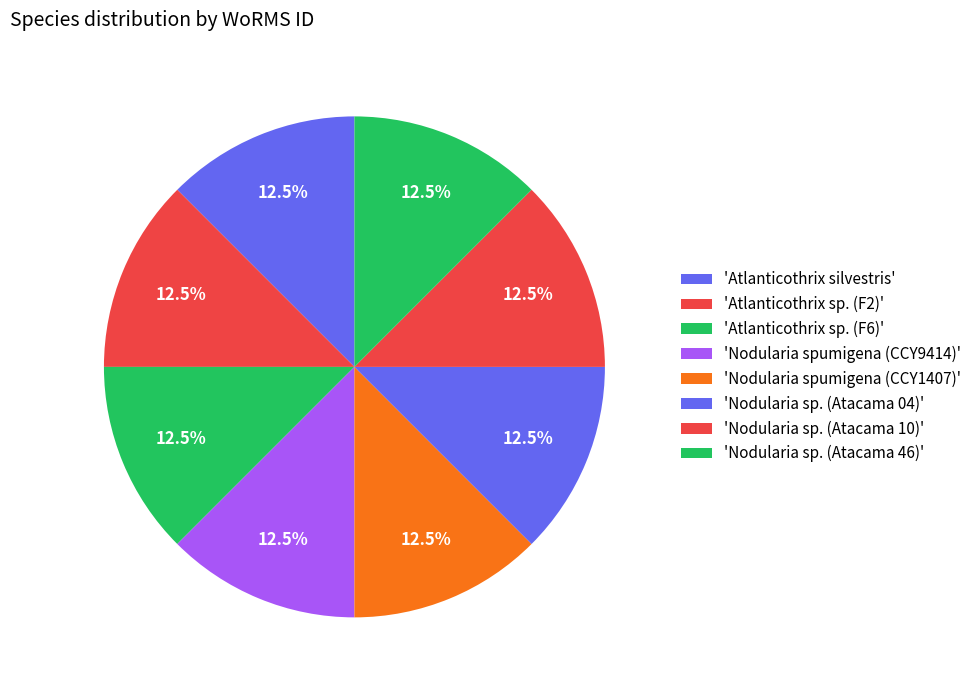

How many segments does this pie chart have?

8